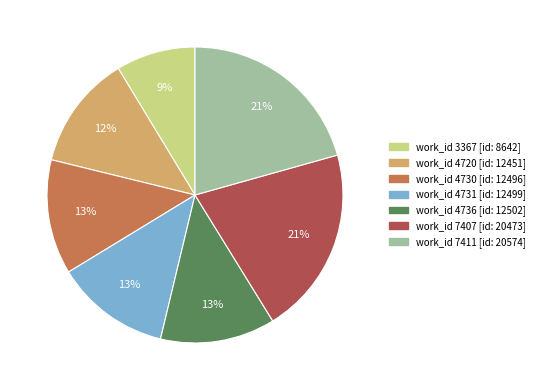

To the nearest percent, what is the difference between the largest and smallest slice percentages?

12%